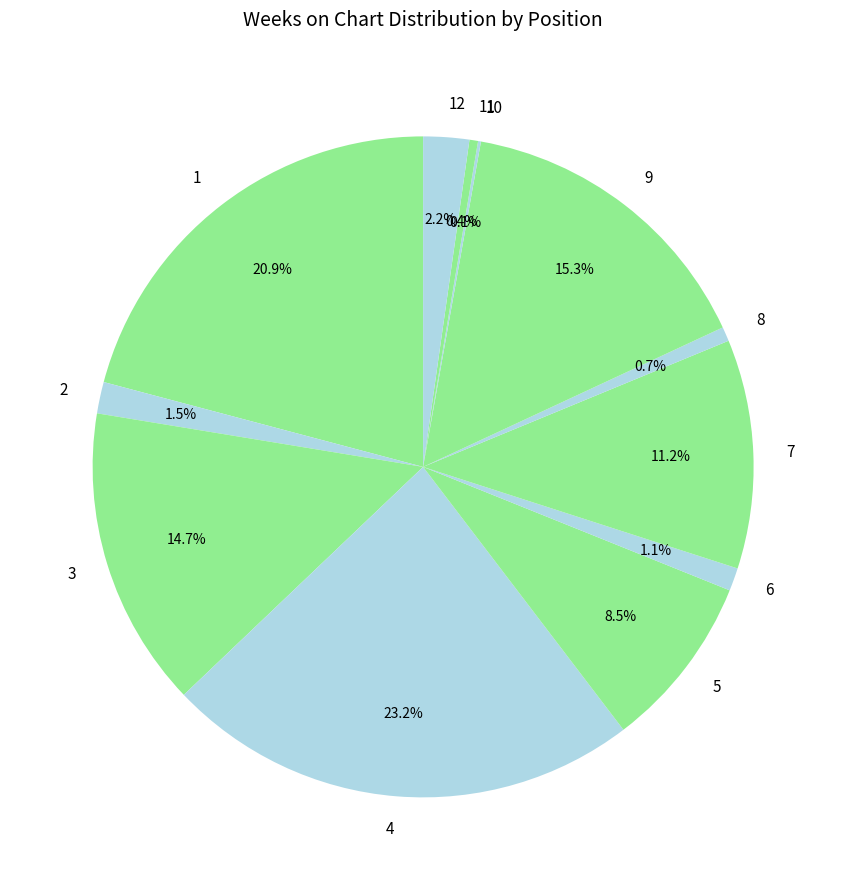

Is there any slice that represents more than half of the pie?

No